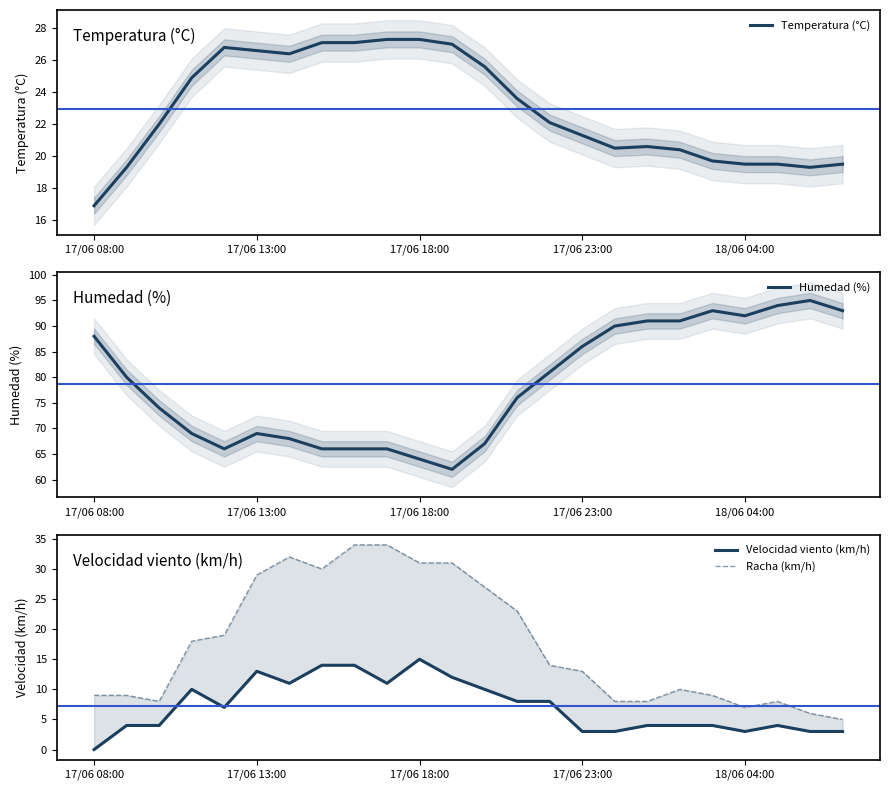

At which label does Temperatura (°C) reach its minimum?

17/06 08:00